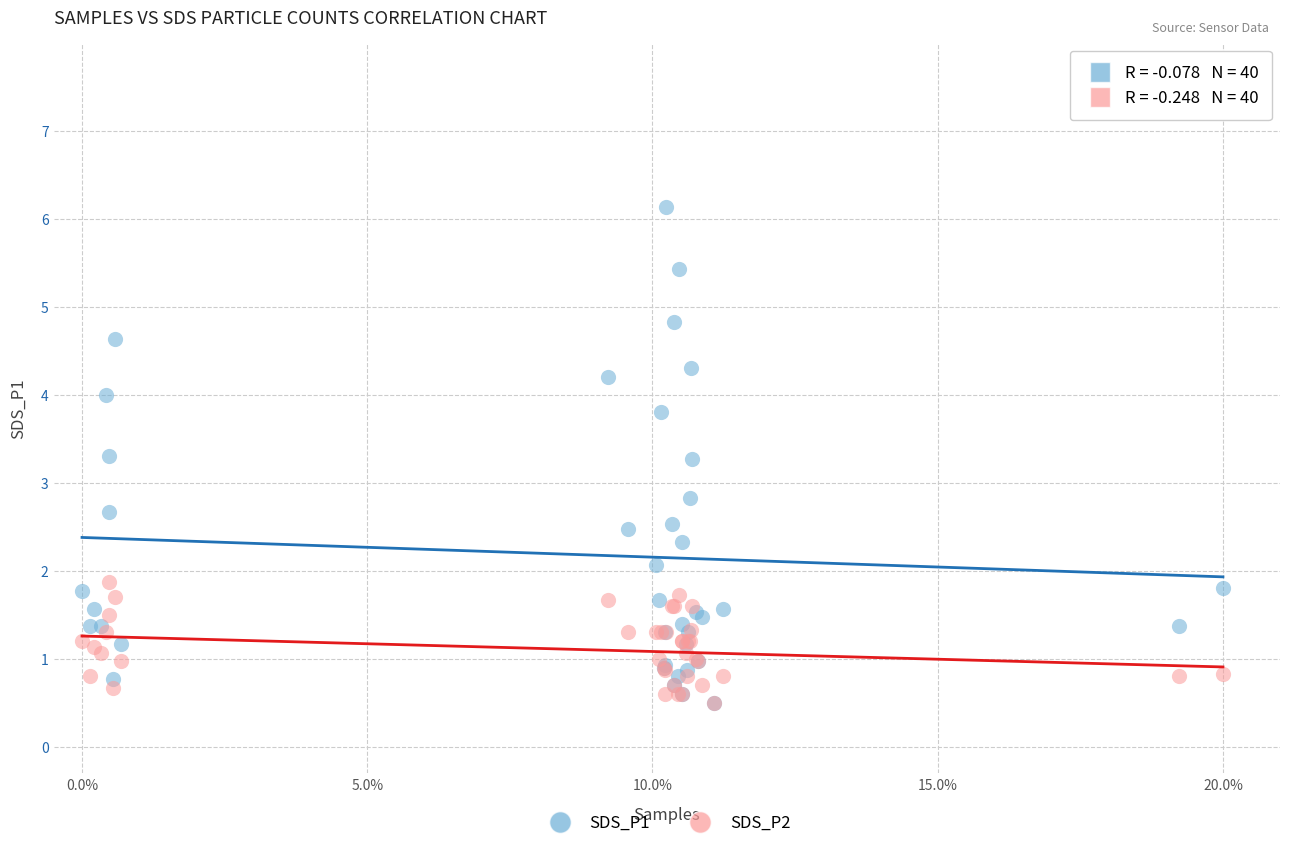

Across all series, what Y value is closest to 3?

2.8